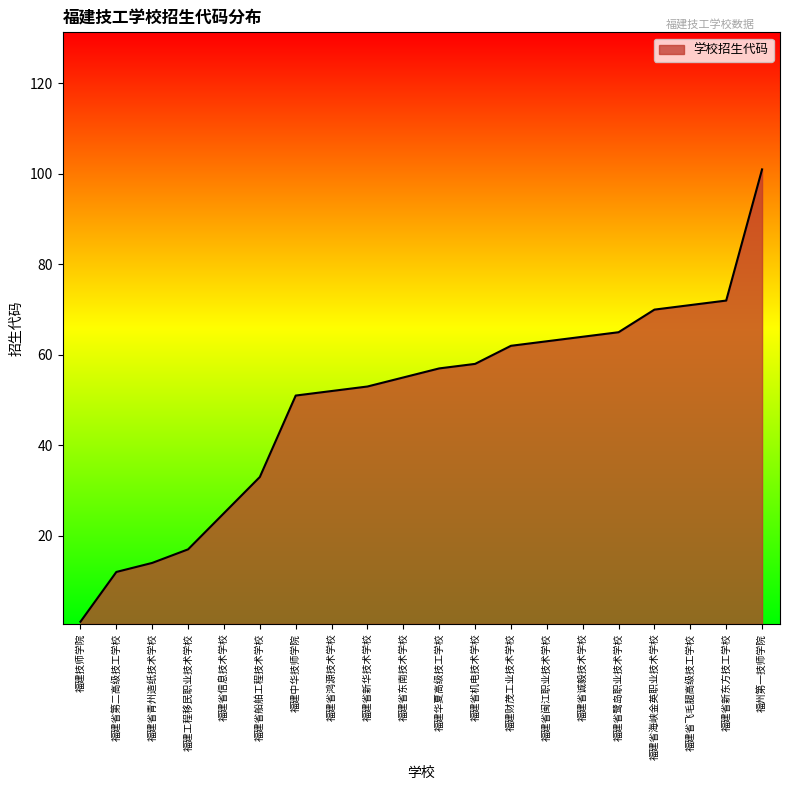

Reading right to left, what are all the values shown in this chart?

福州第一技师学院=101	福建省新东方技工学校=72	福建省飞毛腿高级技工学校=71	福建省海峡金英职业技术学校=70	福建省鹭岛职业技术学校=65	福建省诚毅技术学校=64	福建省闽江职业技术学校=63	福建财茂工业技术学校=62	福建省机电技术学校=58	福建华夏高级技工学校=57	福建省东南技术学校=55	福建省新华技术学校=53	福建省鸿源技术学校=52	福建中华技师学院=51	福建省船舶工程技术学校=33	福建省信息技术学校=25	福建工程移民职业技术学校=17	福建省青州造纸技术学校=14	福建省第二高级技工学校=12	福建技师学院=1